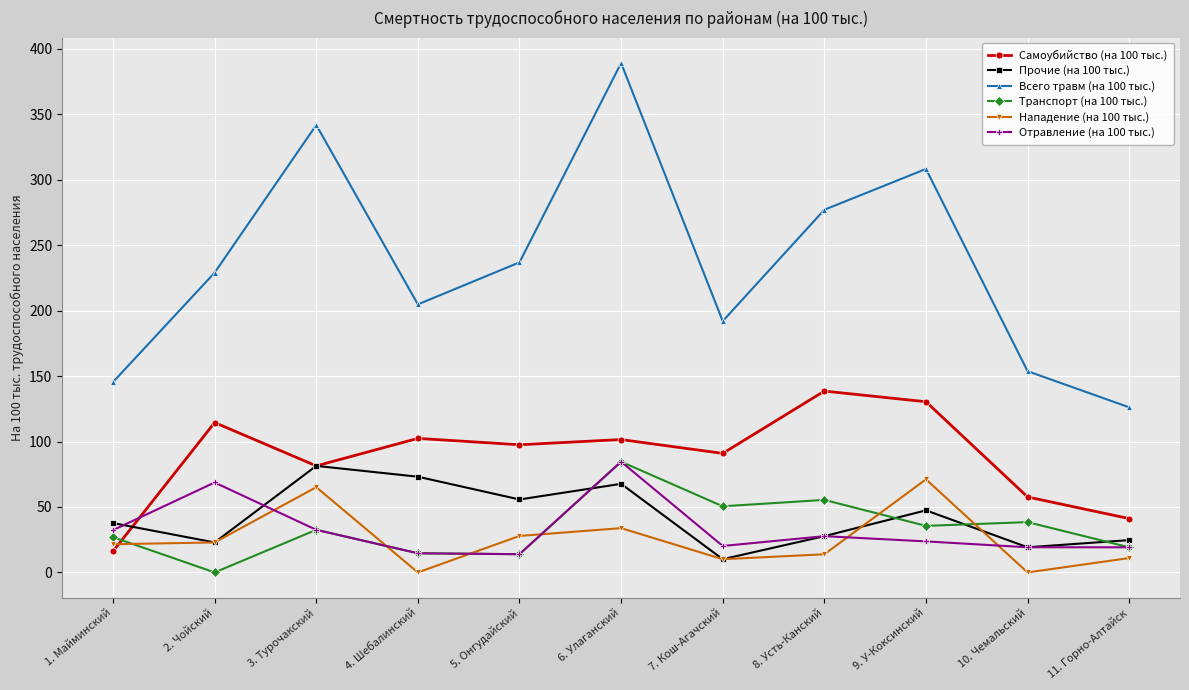

What value does the Прочие (на 100 тыс.) series have at 7. Кош-Агачский?

10.1